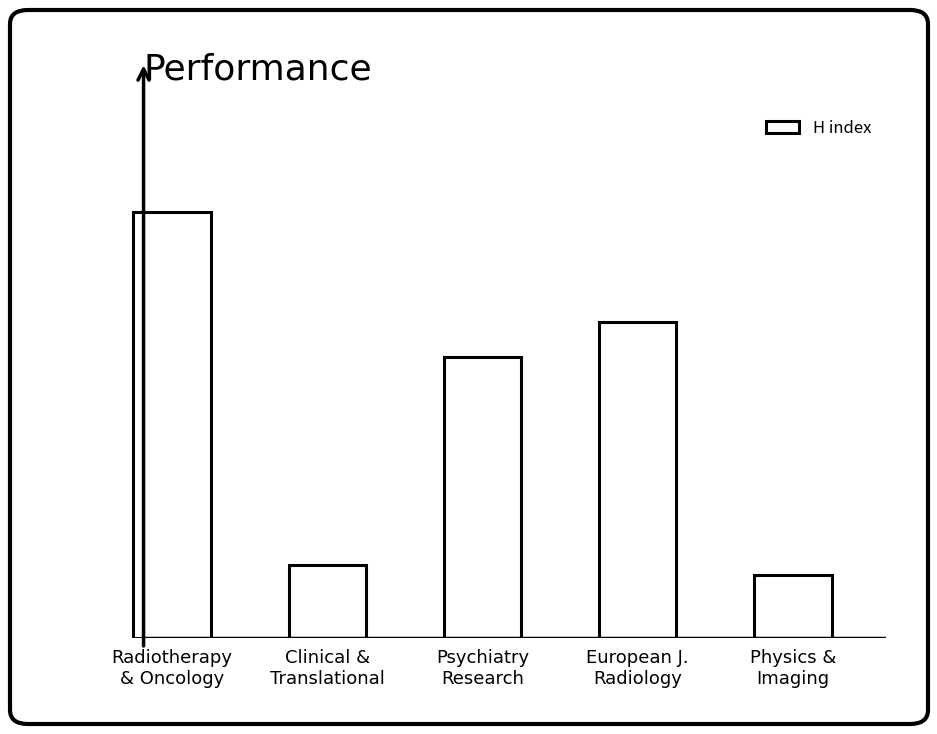

Is it true that the value at Radiotherapy
& Oncology is 182?

True